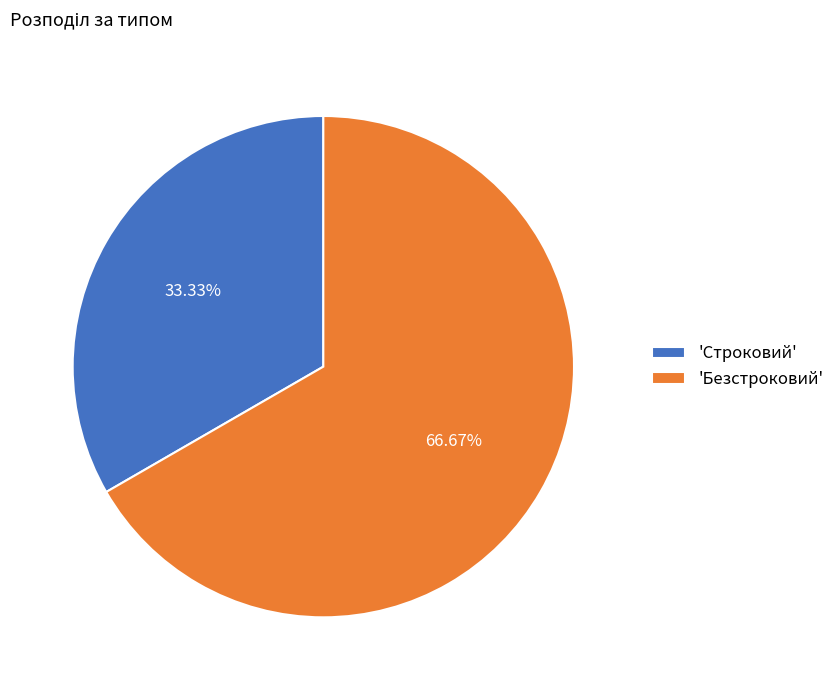

Rank the categories by value from highest to lowest.

'Безстроковий', 'Строковий'